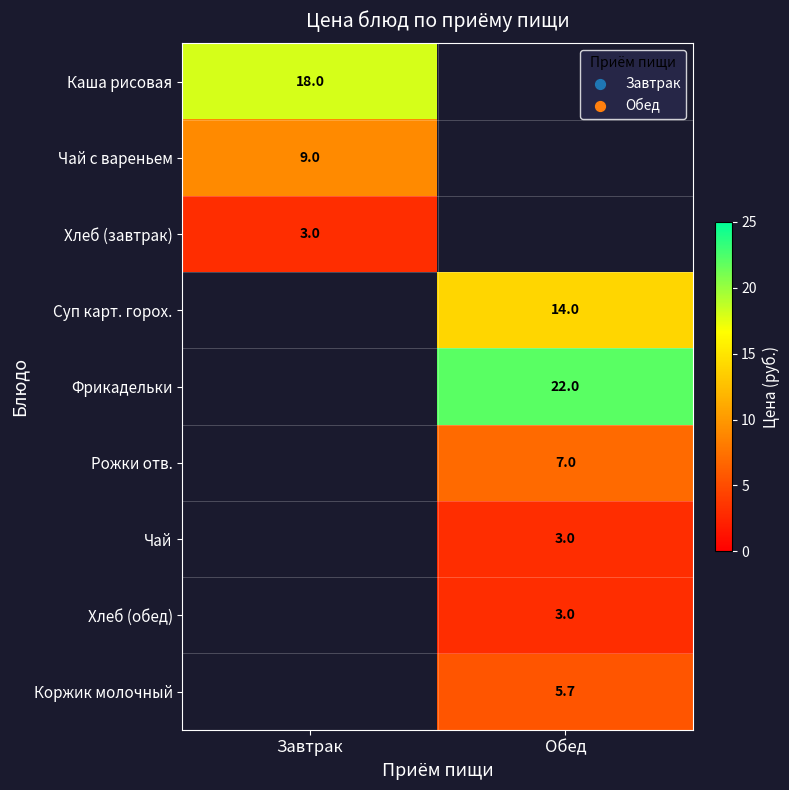

Is it true that Фрикадельки equals 22.0 at Обед?

True